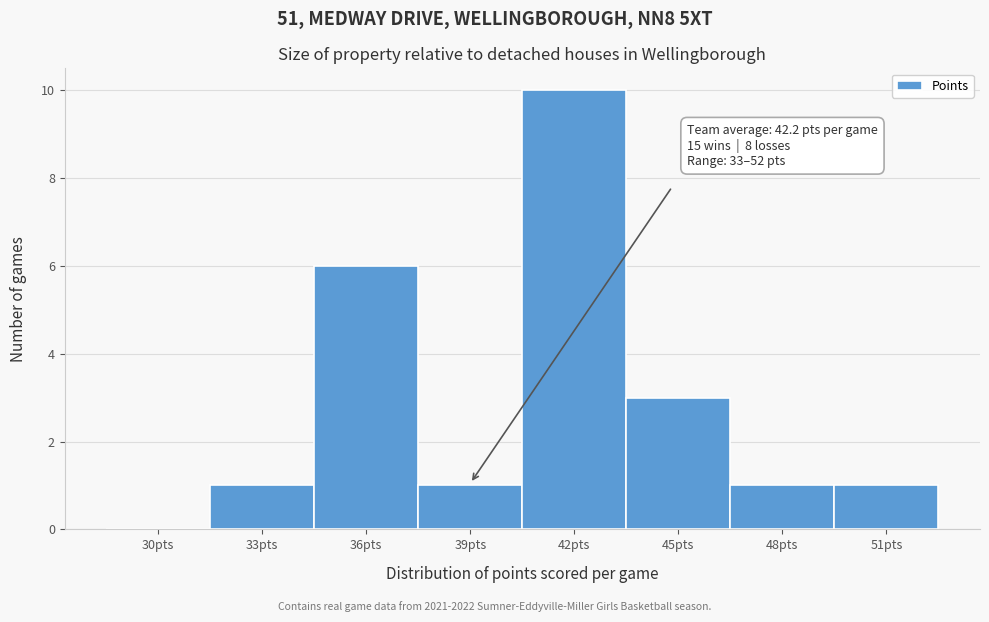

Reading left to right, list all the values displayed in this chart.

30pts=0	33pts=1	36pts=6	39pts=1	42pts=10	45pts=3	48pts=1	51pts=1